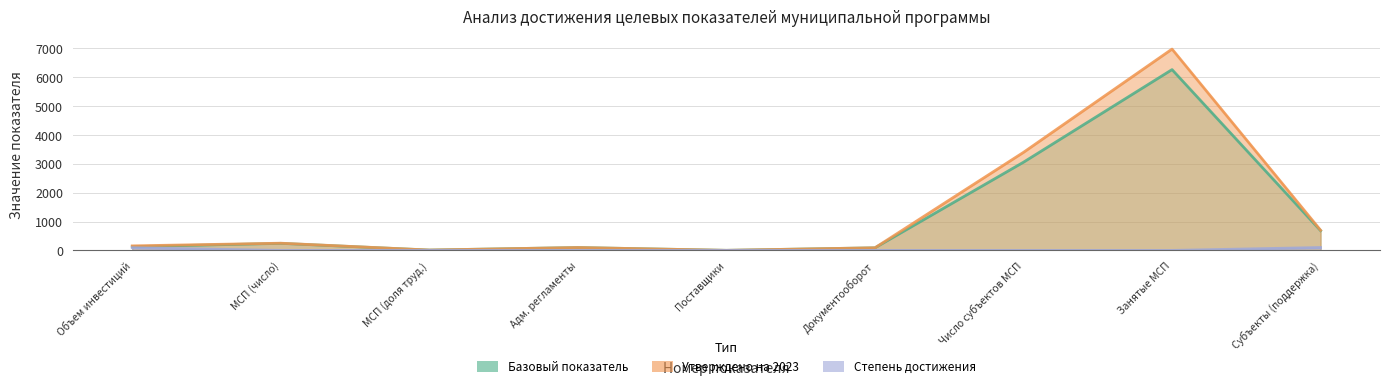

Which series changed the most between Объем инвестиций and Субъекты (поддержка)?

Базовый показатель